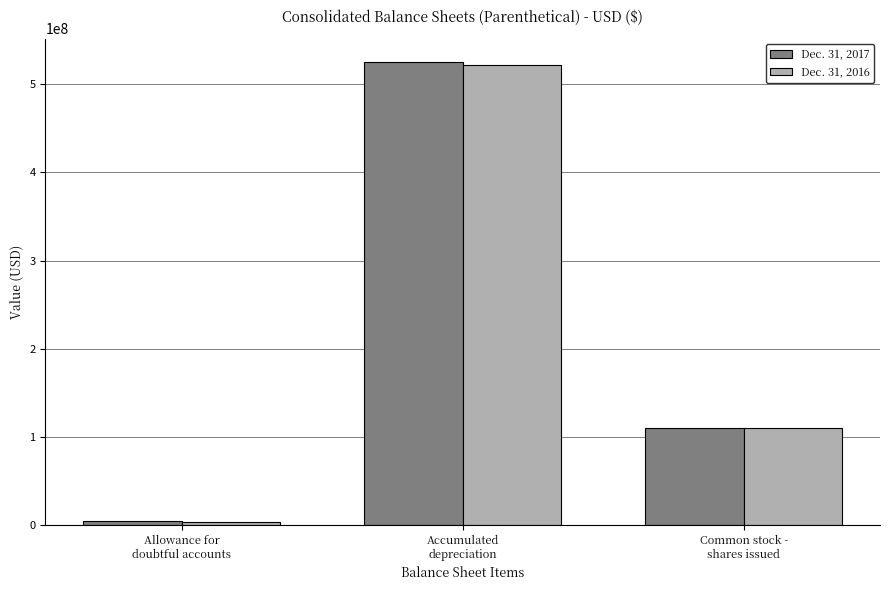

How many series are shown in this chart?

2